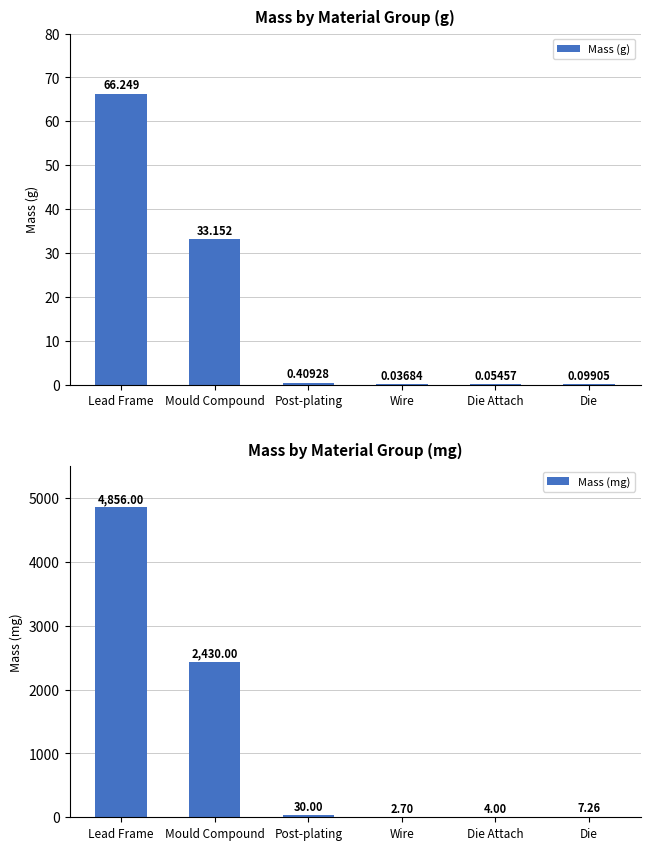

The Mass (mg) series shows 3.4 at Die. True or false?

False